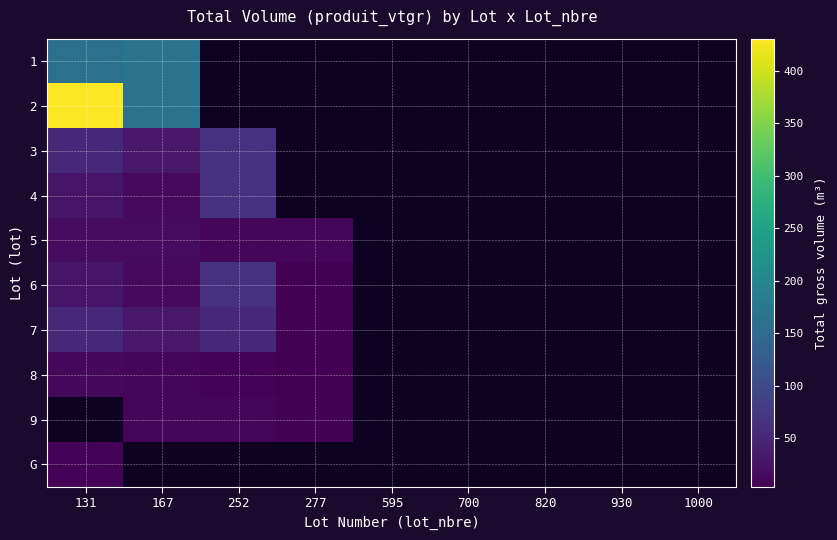

Count the number of categories in the chart.

9